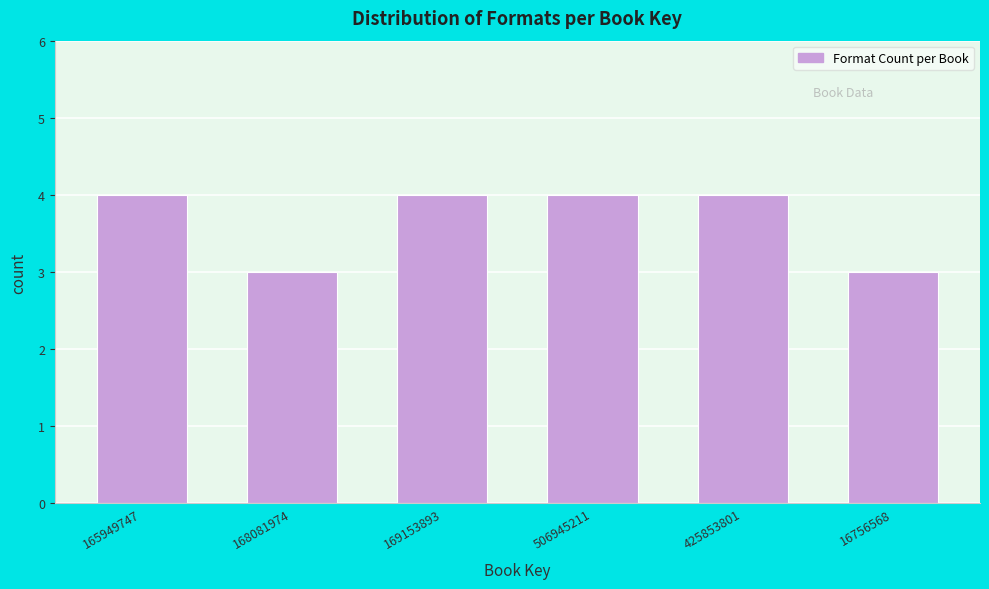

Reading left to right, extract all data points from this chart.

4	3	4	4	4	3